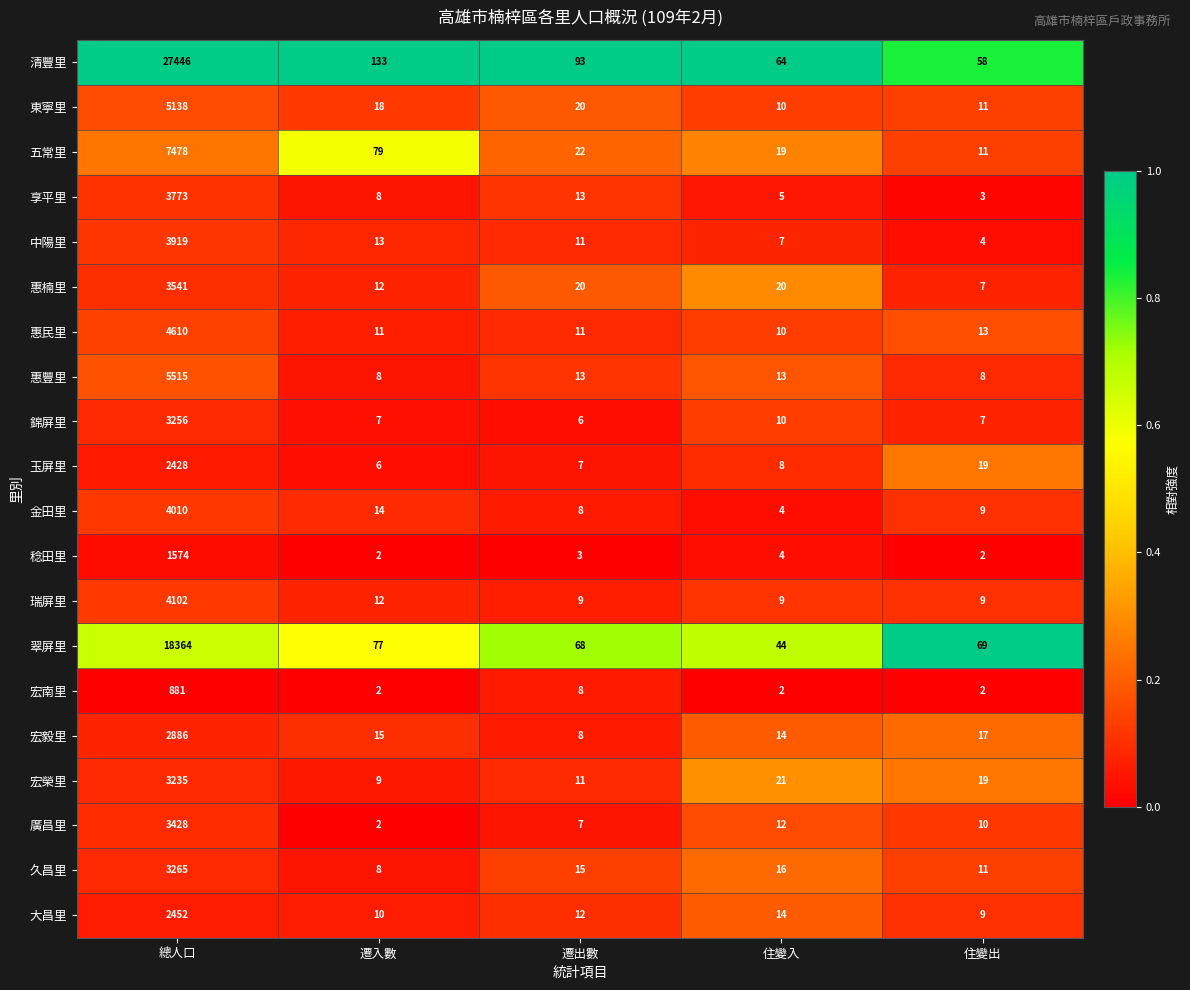

Is it true that 清豐里 equals 155 at 遷出數?

False